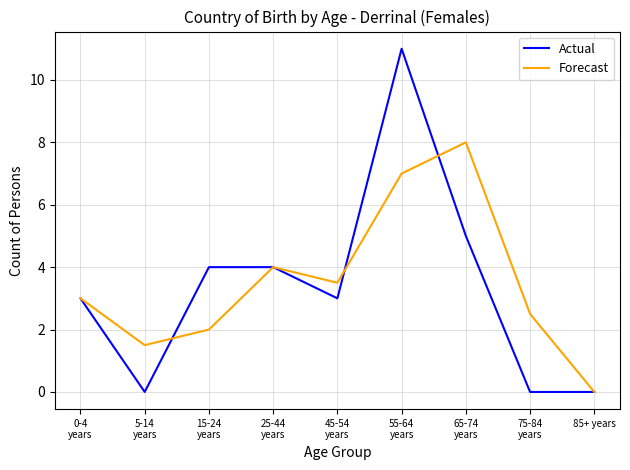

Which series has the largest total across all categories?

Forecast